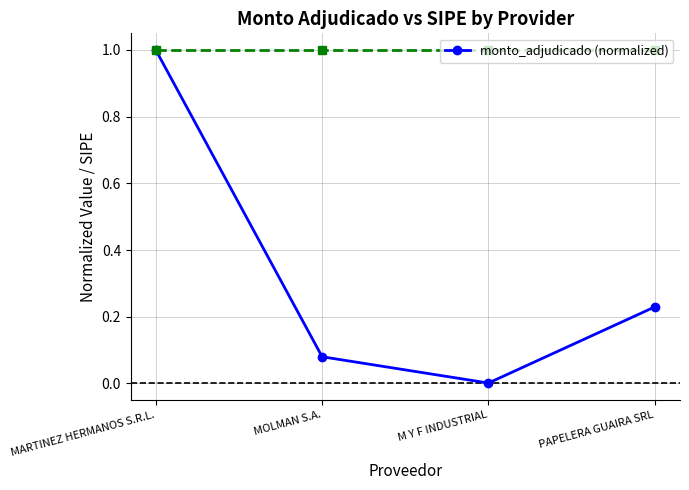

True or false: the data shows 1.0 at MARTINEZ HERMANOS S.R.L..

True